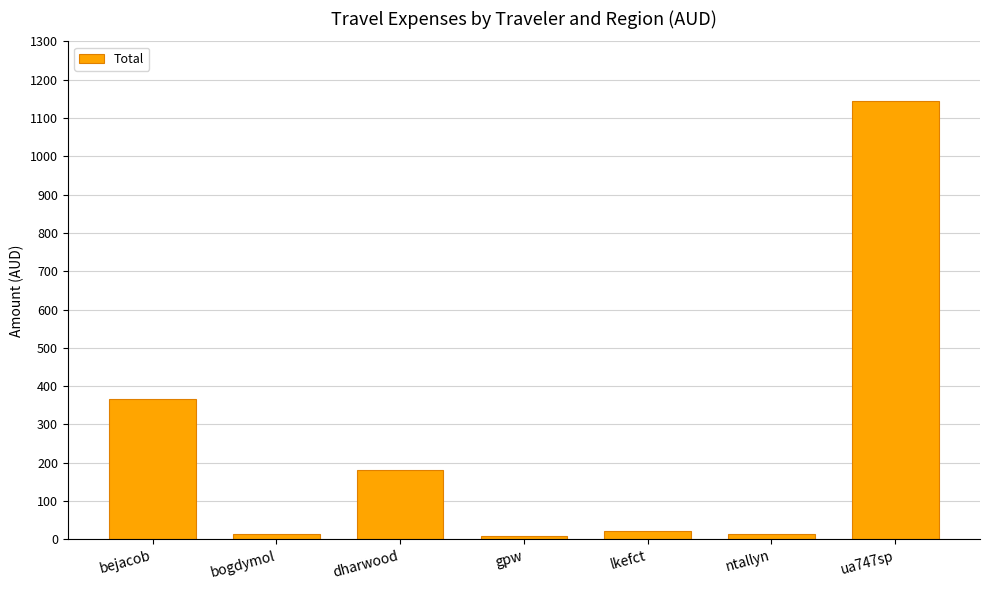

What is the sum of the values at ua747sp and bejacob?

1511.2